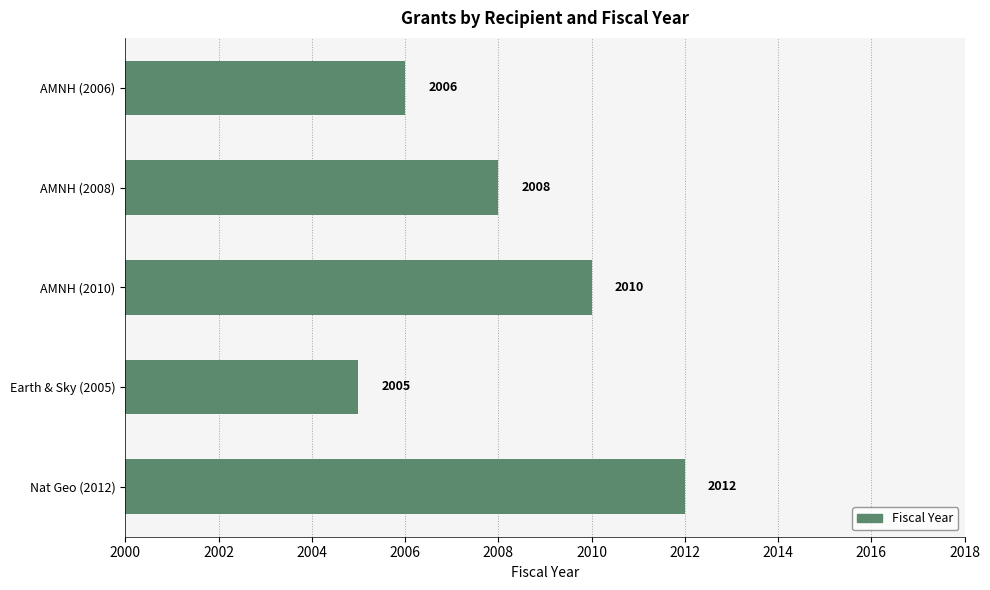

Is it true that the value at Nat Geo (2012) is 764?

False